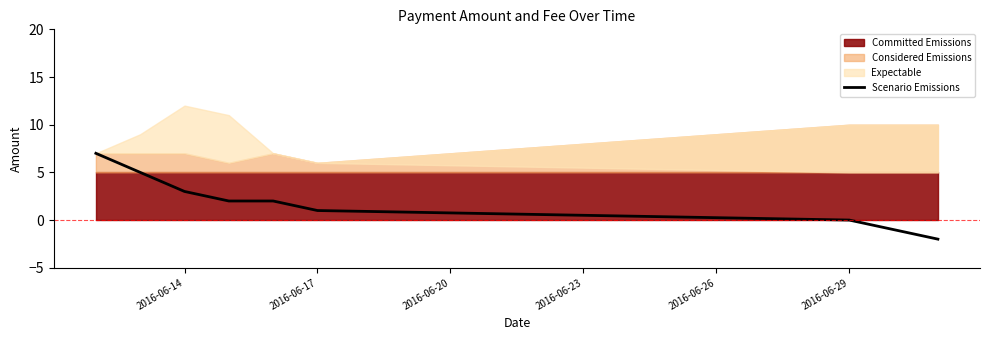

Is it true that Scenario Emissions equals 1 at 2016-06-17?

True